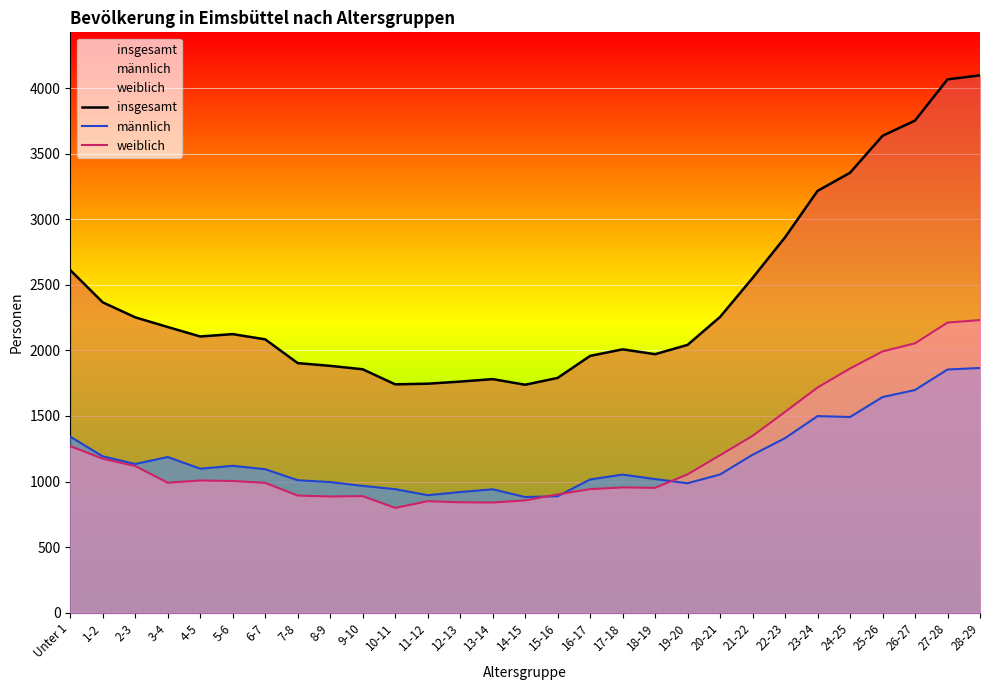

What is the minimum value for weiblich?

799